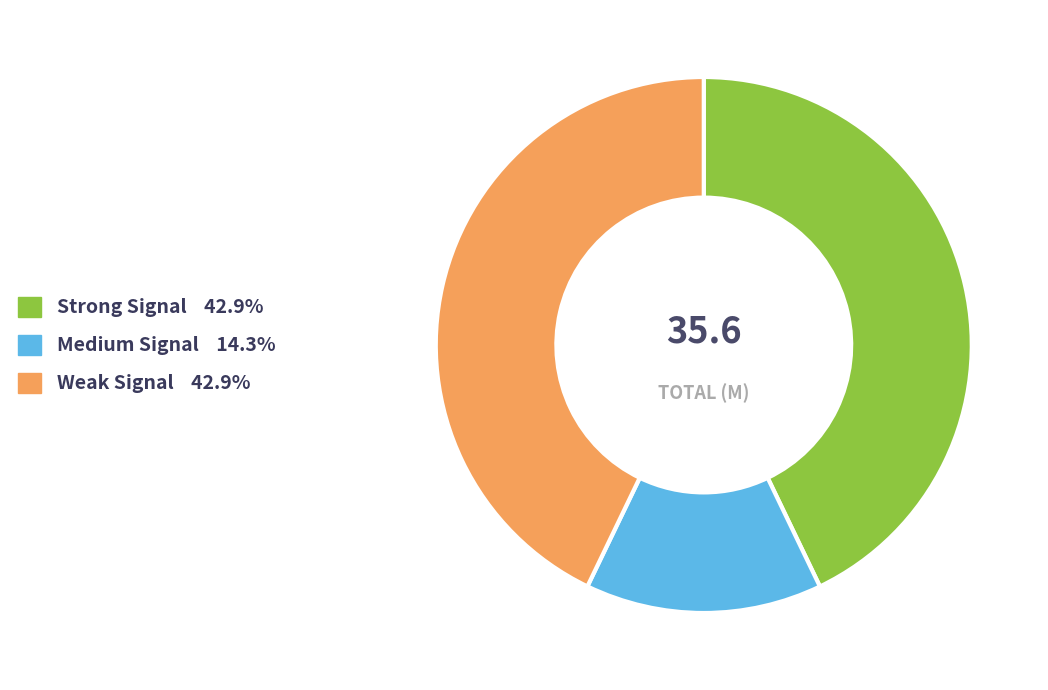

Is the sum of Weak Signal 42.9% and Strong Signal 42.9% greater than half?

Yes